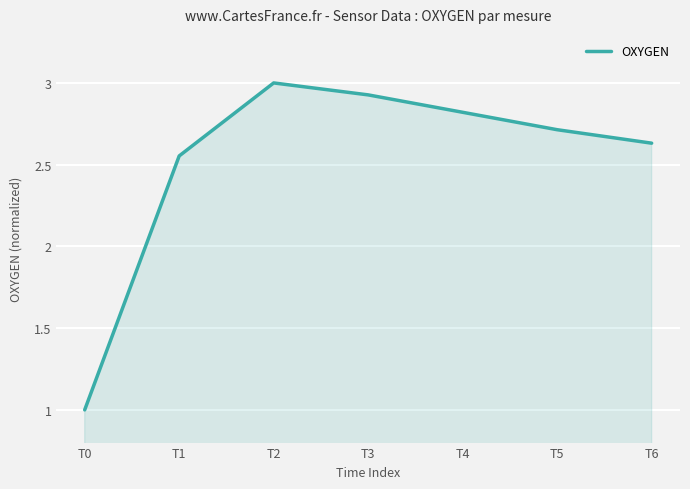

Which has a higher value, T5 or T6?

T5